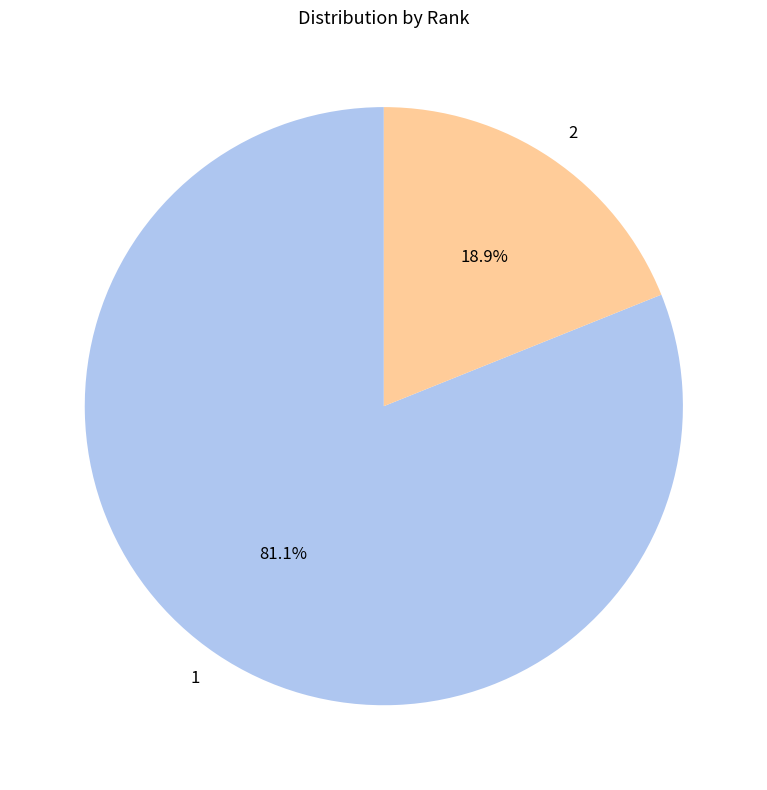

Combined, what portion of the pie is 1 and 2?

100.0%